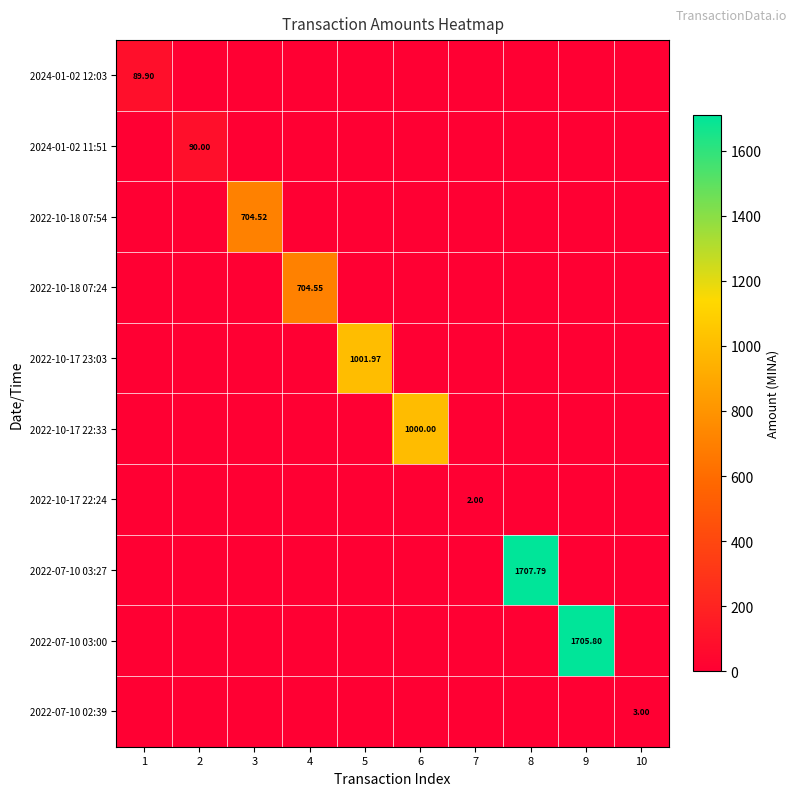

Rank the series at 1 from lowest to highest value.

2024-01-02 11:51, 2022-10-18 07:54, 2022-10-18 07:24, 2022-10-17 23:03, 2022-10-17 22:33, 2022-10-17 22:24, 2022-07-10 03:27, 2022-07-10 03:00, 2022-07-10 02:39, 2024-01-02 12:03